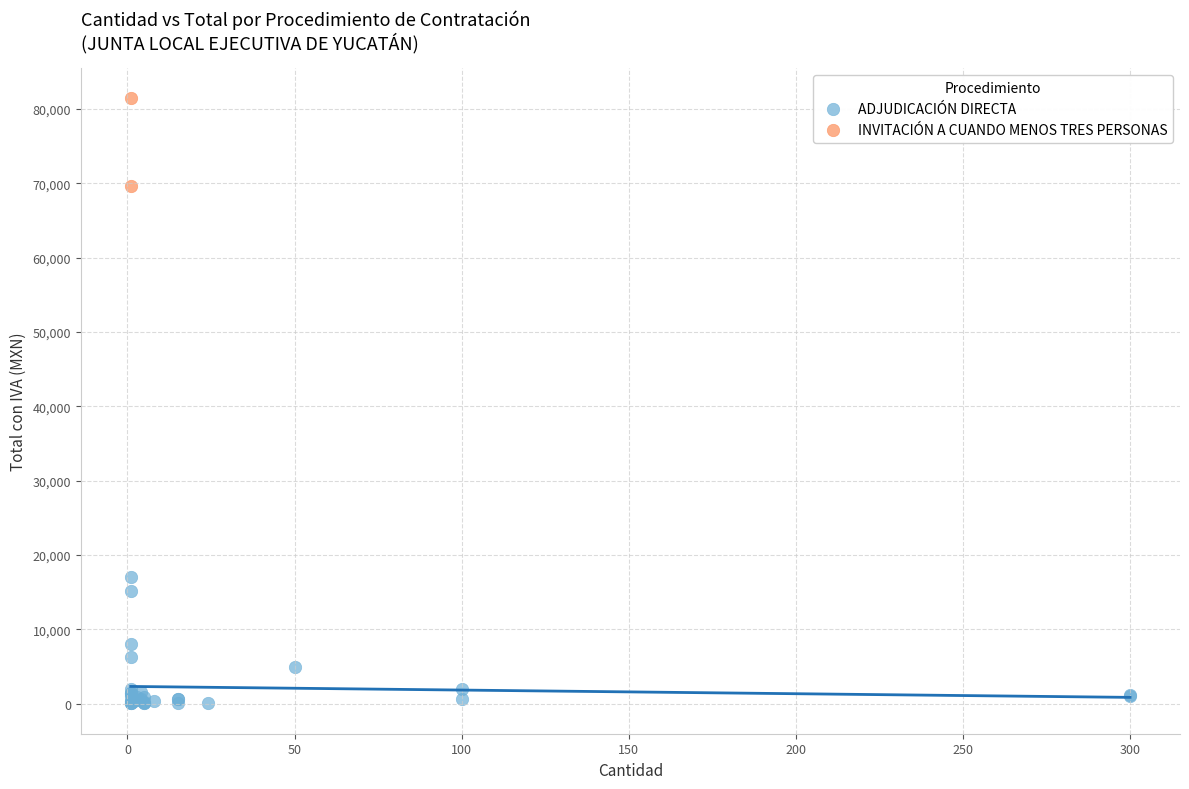

What are all the series names shown in the legend?

ADJUDICACIÓN DIRECTA, INVITACIÓN A CUANDO MENOS TRES PERSONAS